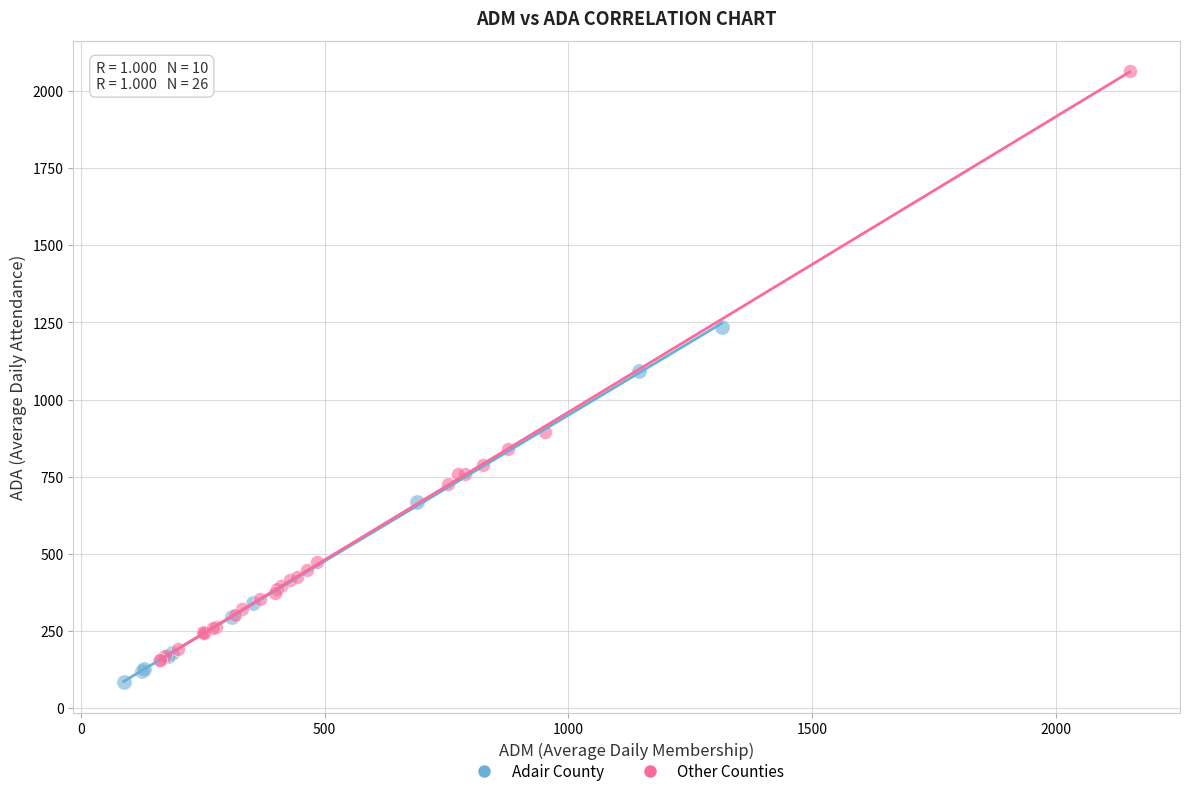

What are all the series names shown in the legend?

Adair County, Other Counties